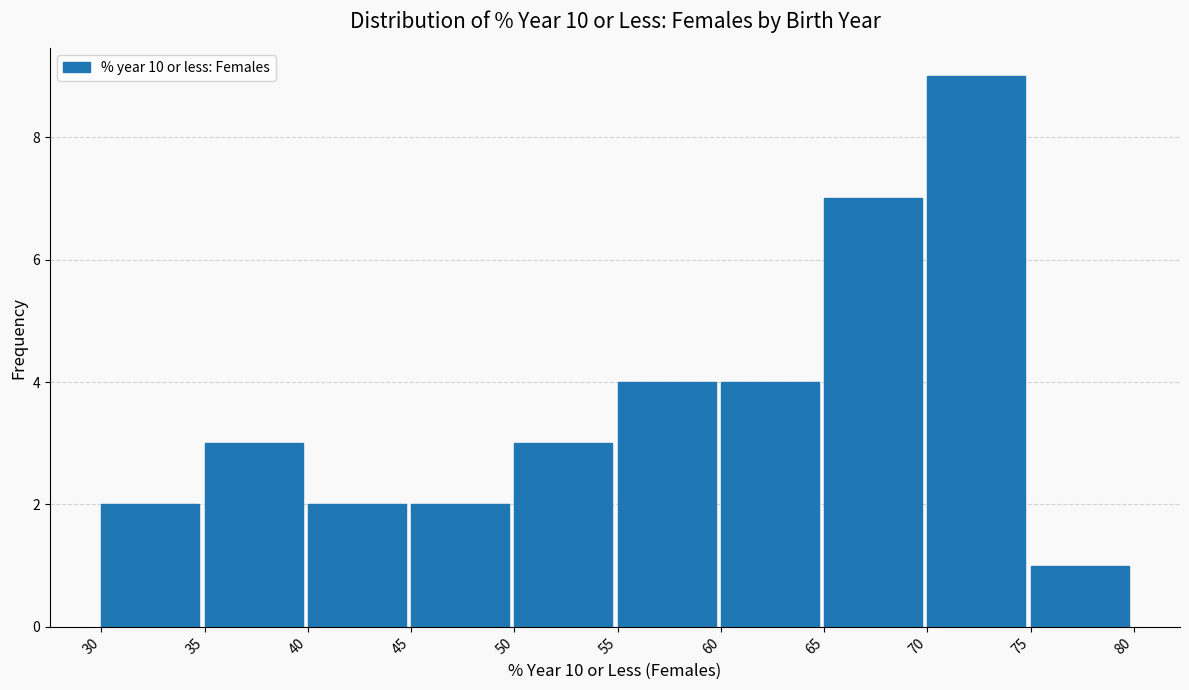

How tall is the bar that spans 65 to 70 on the x-axis? The values are not printed on the chart, so give them approximately, as read against the axis.

7